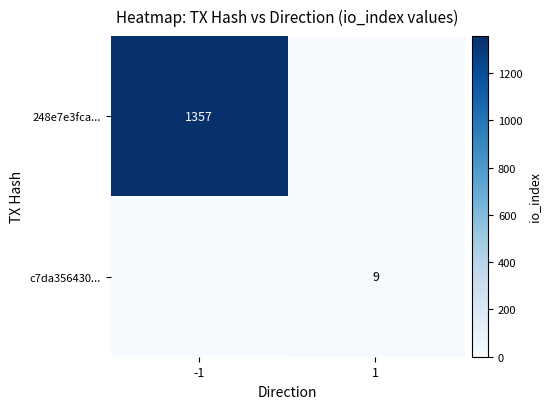

True or false: c7da356430... has a value of 13 at 1.

False